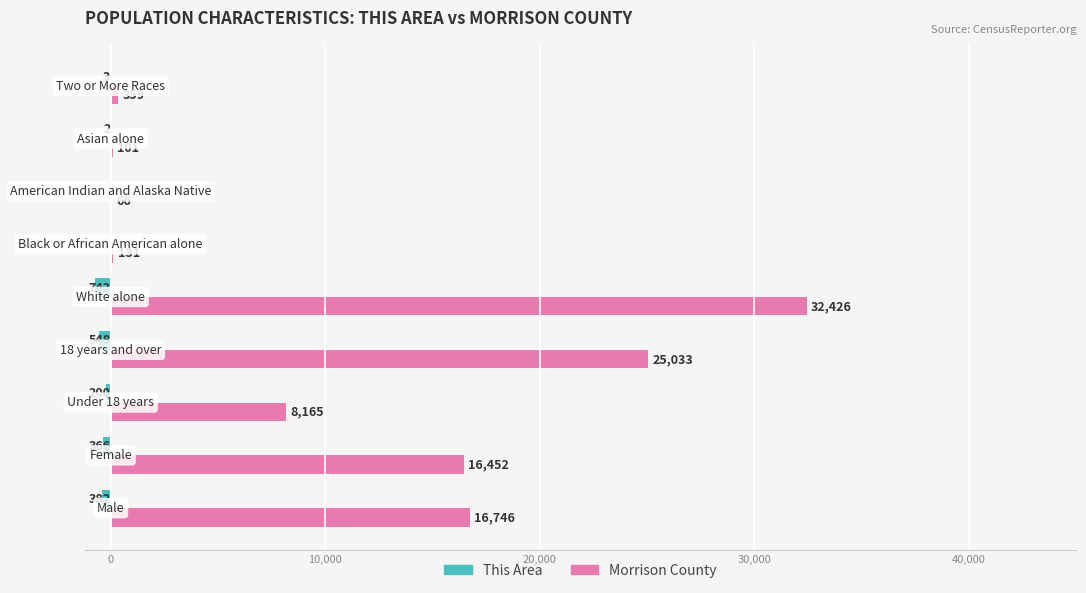

What is the maximum value shown in the chart?

32426